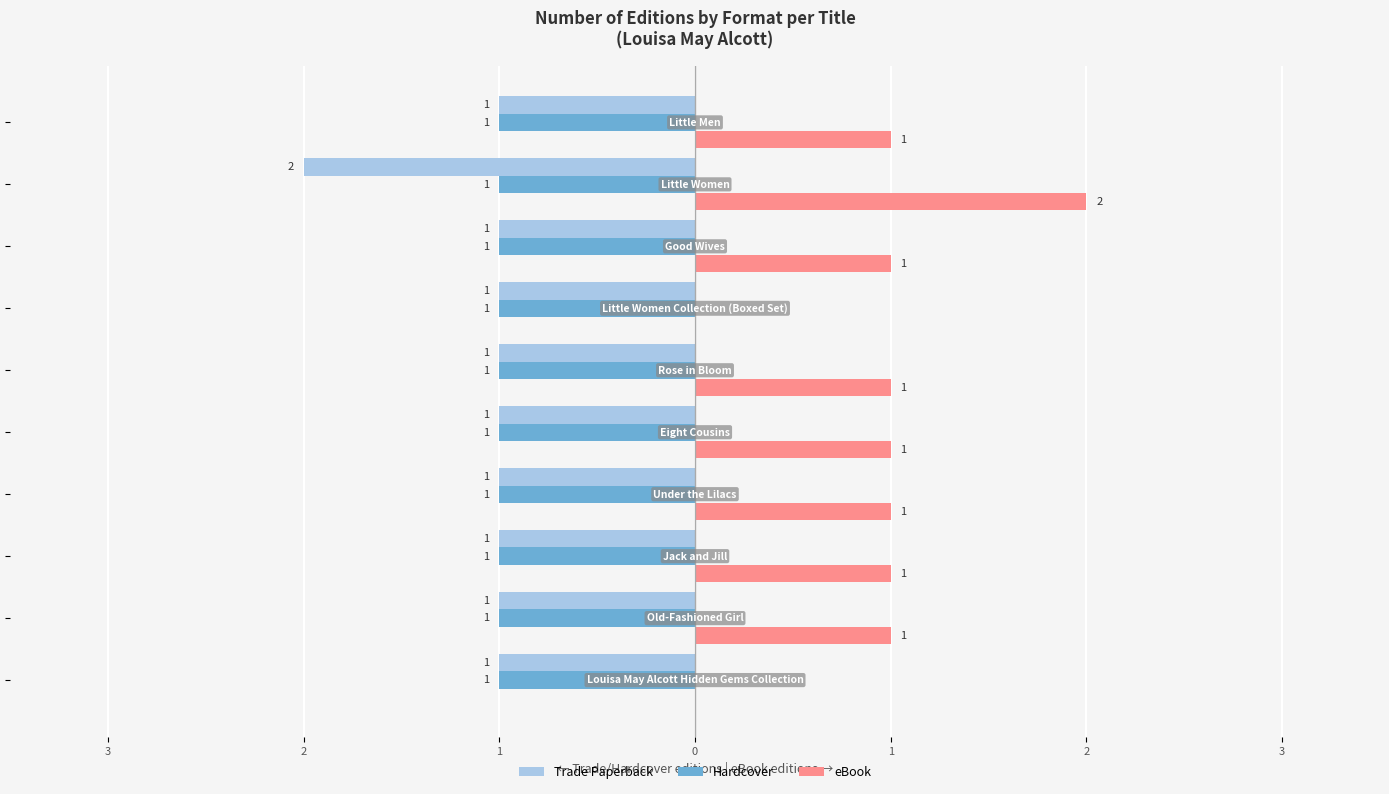

What are all the series names shown in the legend?

Trade Paperback, Hardcover, eBook